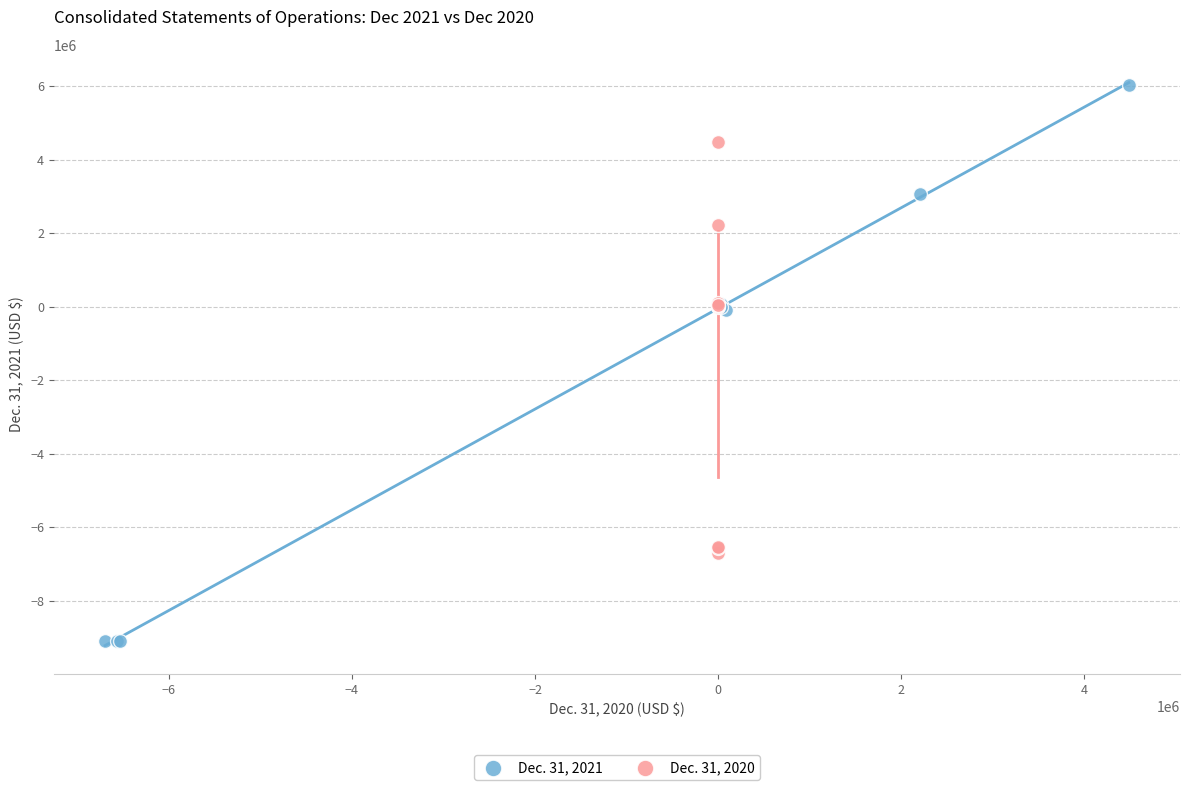

What are all the series names shown in the legend?

Dec. 31, 2021, Dec. 31, 2020